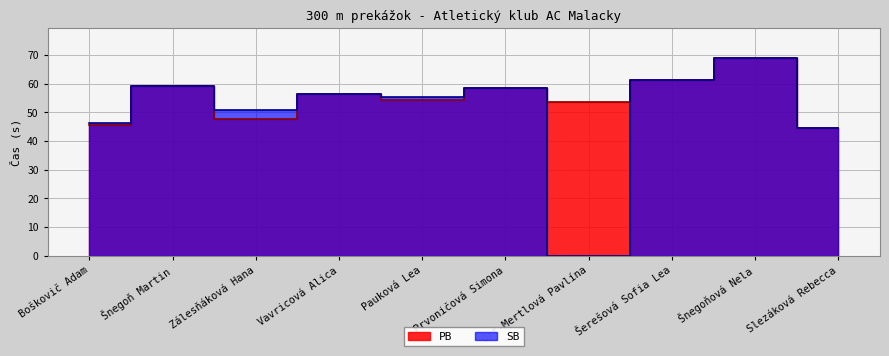

True or false: SB and PB cross at least once.

False